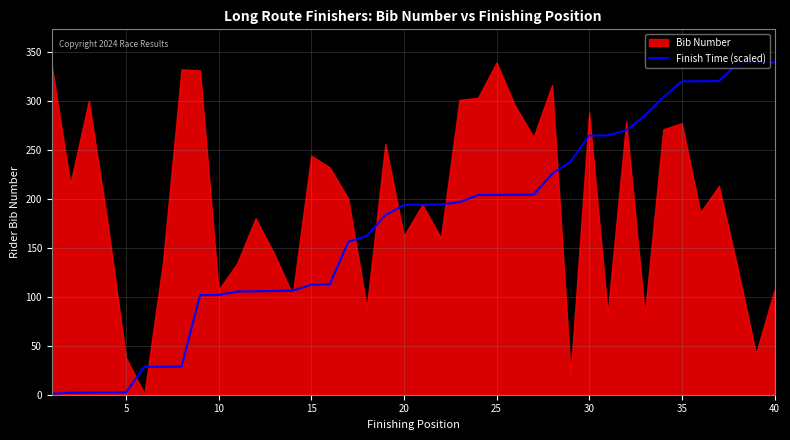

True or false: there are more than 2 points higher than both neighbors.

False